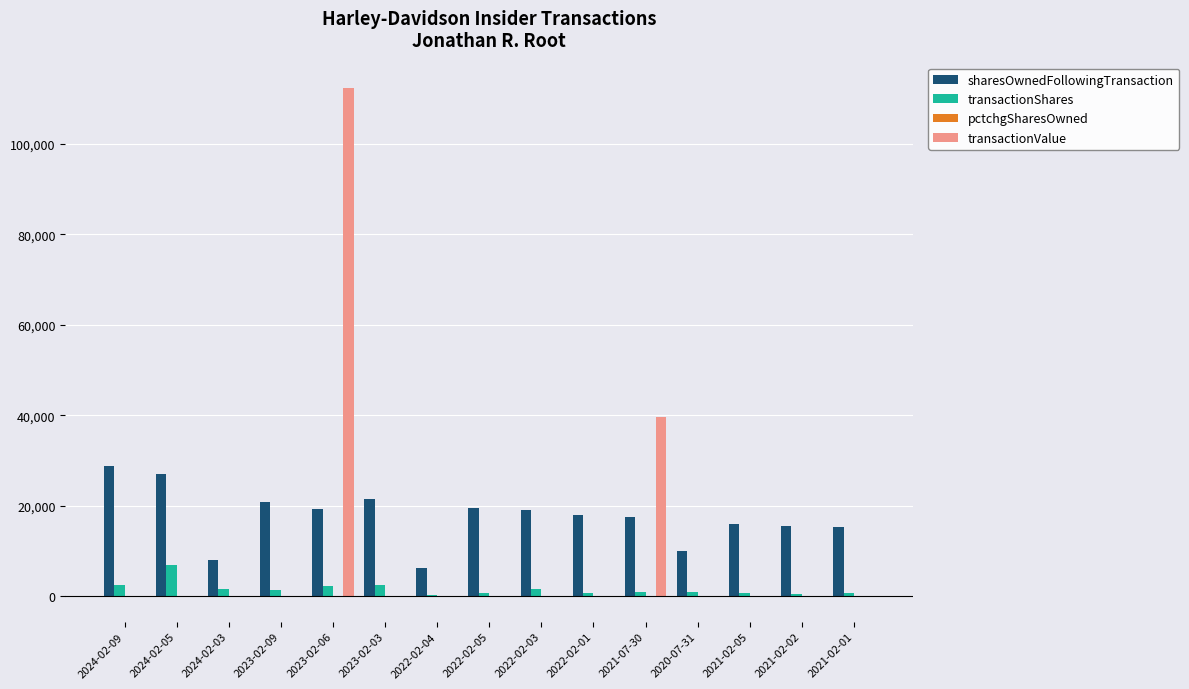

Which series has the largest total across all categories?

sharesOwnedFollowingTransaction